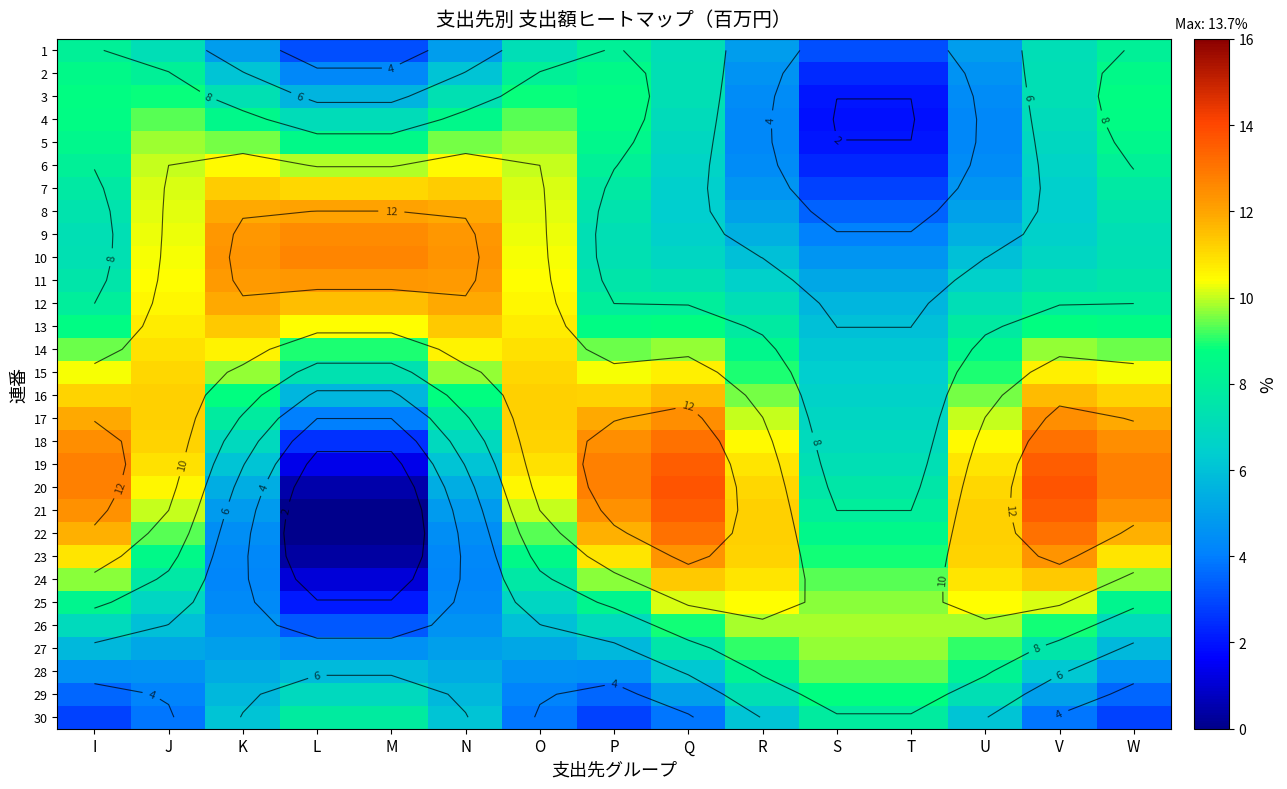

Is the value of 15 at P greater than the value of 4 at S?

Yes